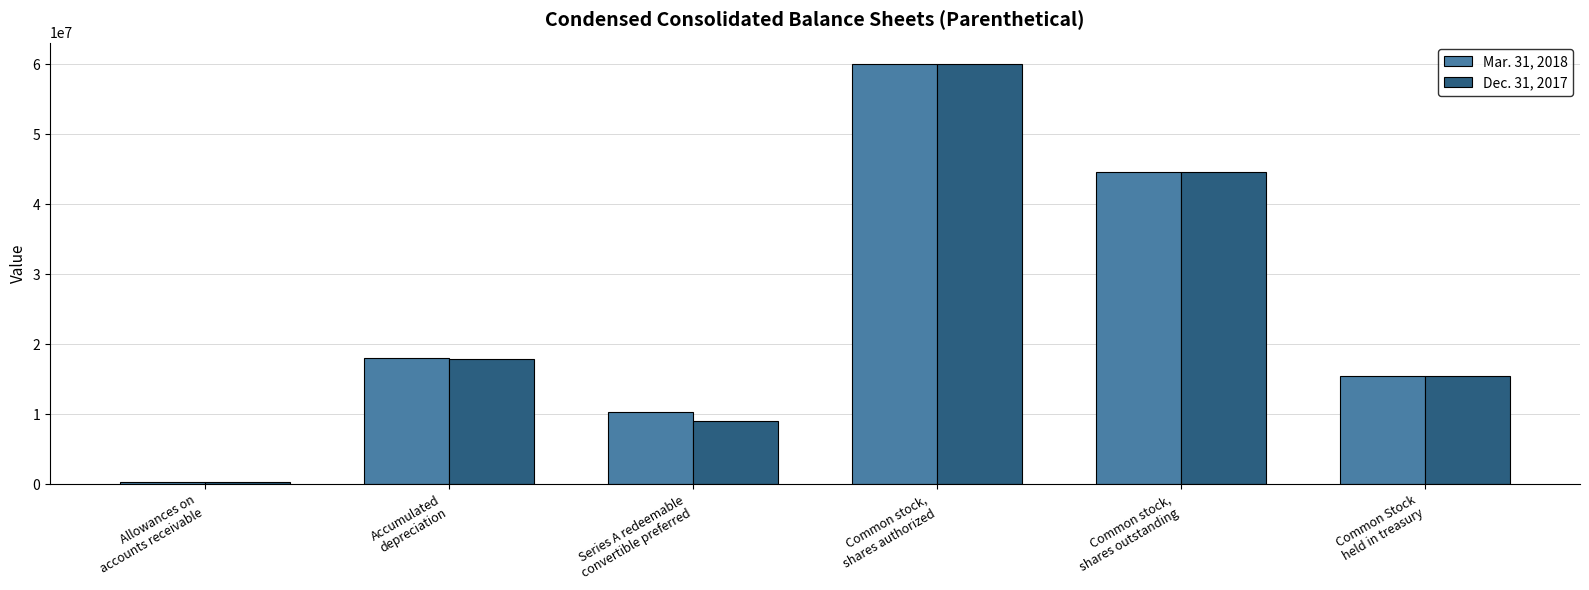

Are the bars horizontal?

No